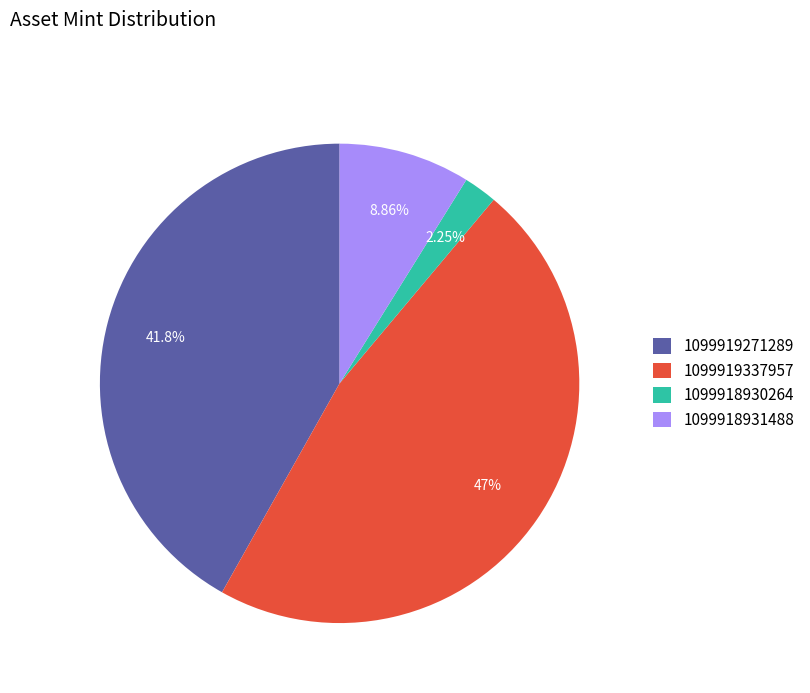

Rank the categories by value from highest to lowest.

1099919337957, 1099919271289, 1099918931488, 1099918930264